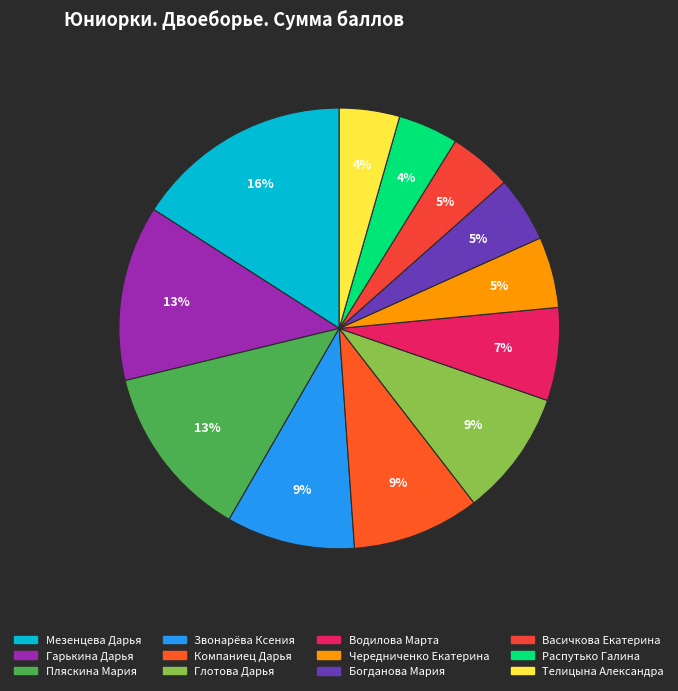

Rank the categories by value from lowest to highest.

Распутько Галина, Телицына Александра, Васичкова Екатерина, Богданова Мария, Чередниченко Екатерина, Водилова Марта, Глотова Дарья, Компаниец Дарья, Звонарёва Ксения, Гарькина Дарья, Пляскина Мария, Мезенцева Дарья